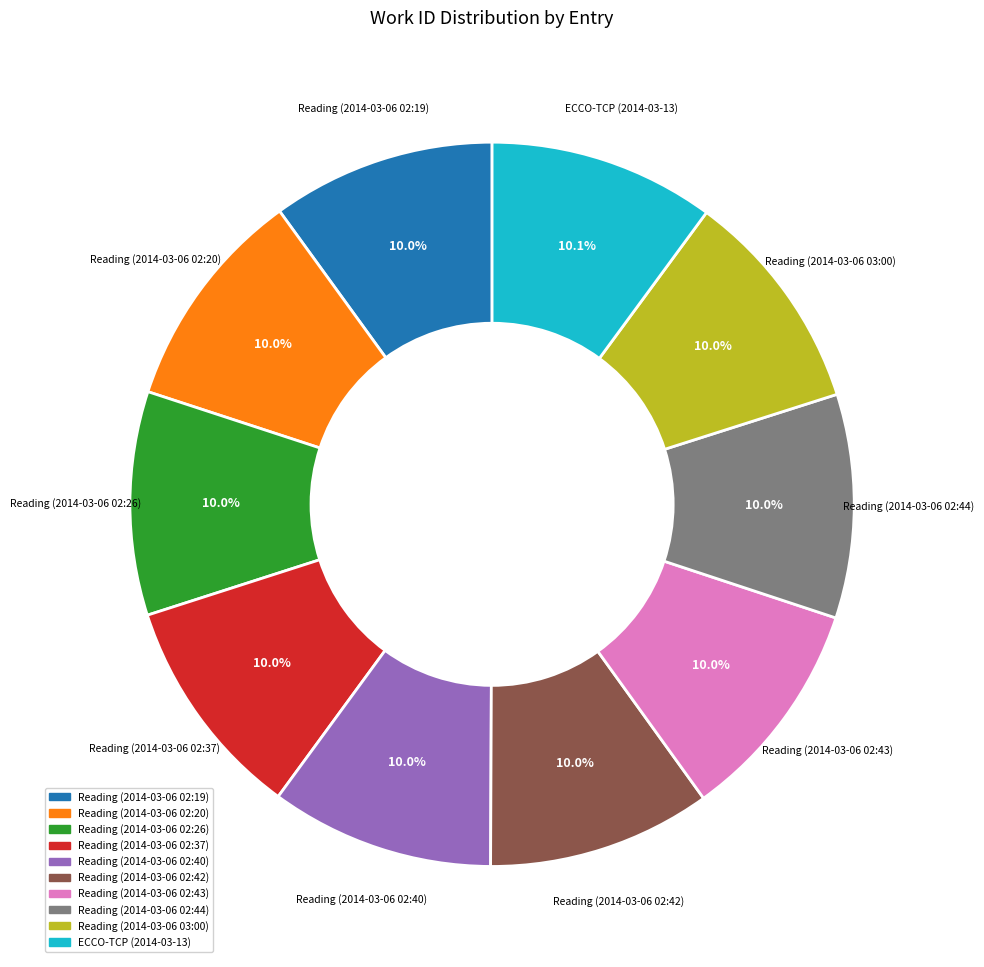

To the nearest percent, what is the difference between the largest and smallest slice percentages?

0%